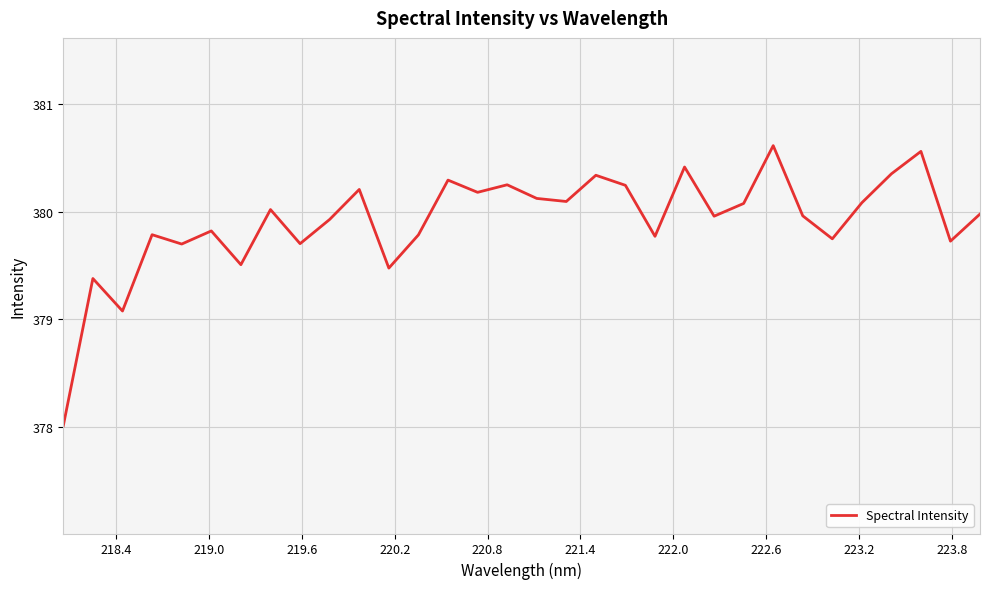

What is the greatest value displayed?

380.6